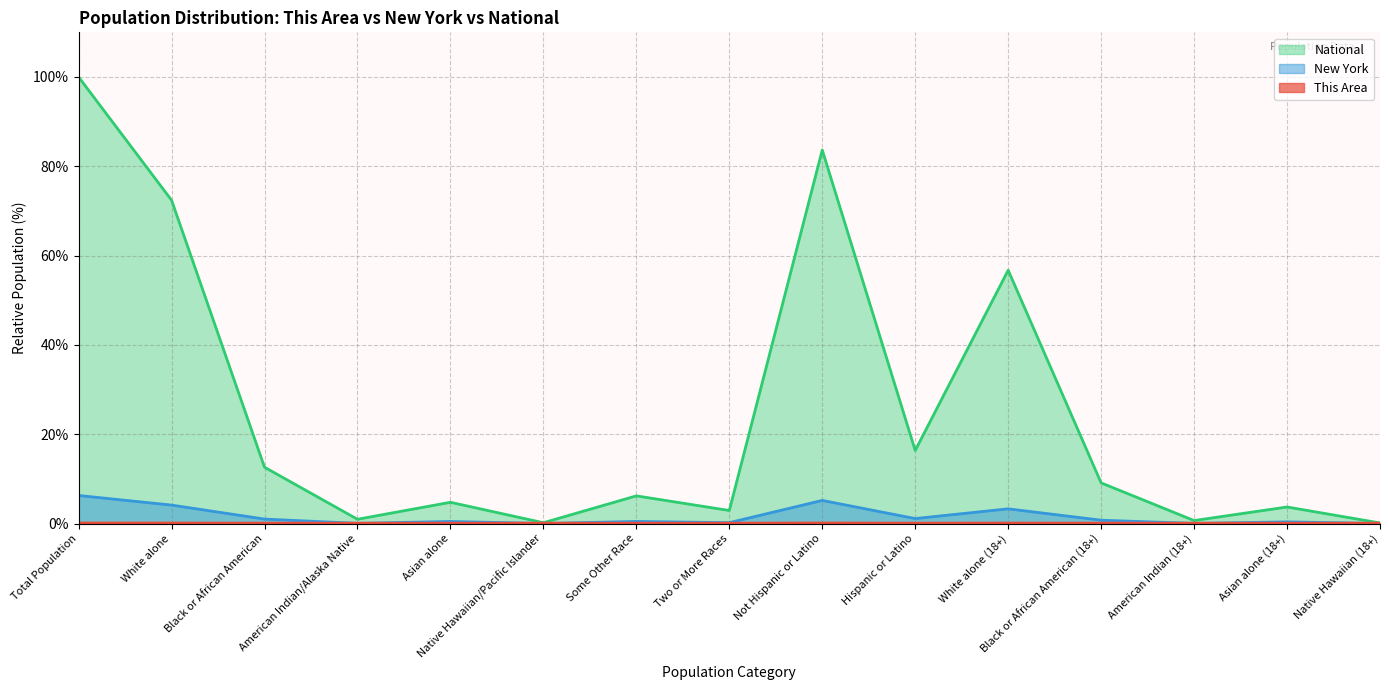

True or false: This Area and New York intersect in this chart.

False